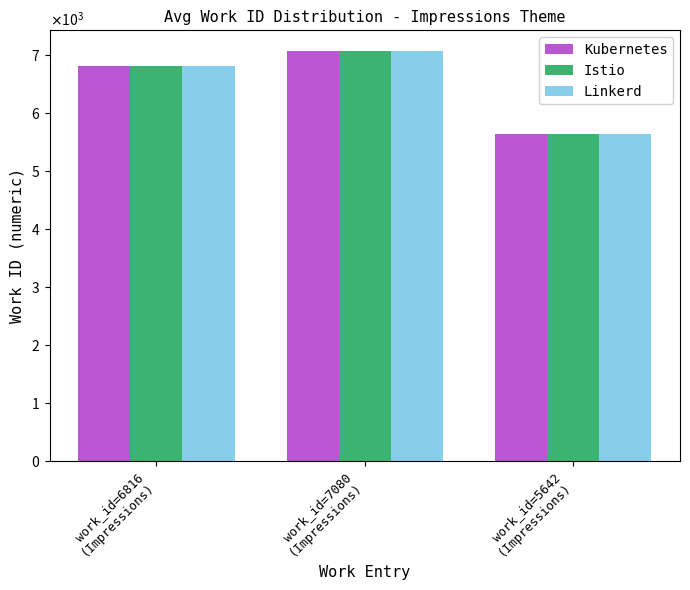

What is the sum of all Kubernetes values?

19538